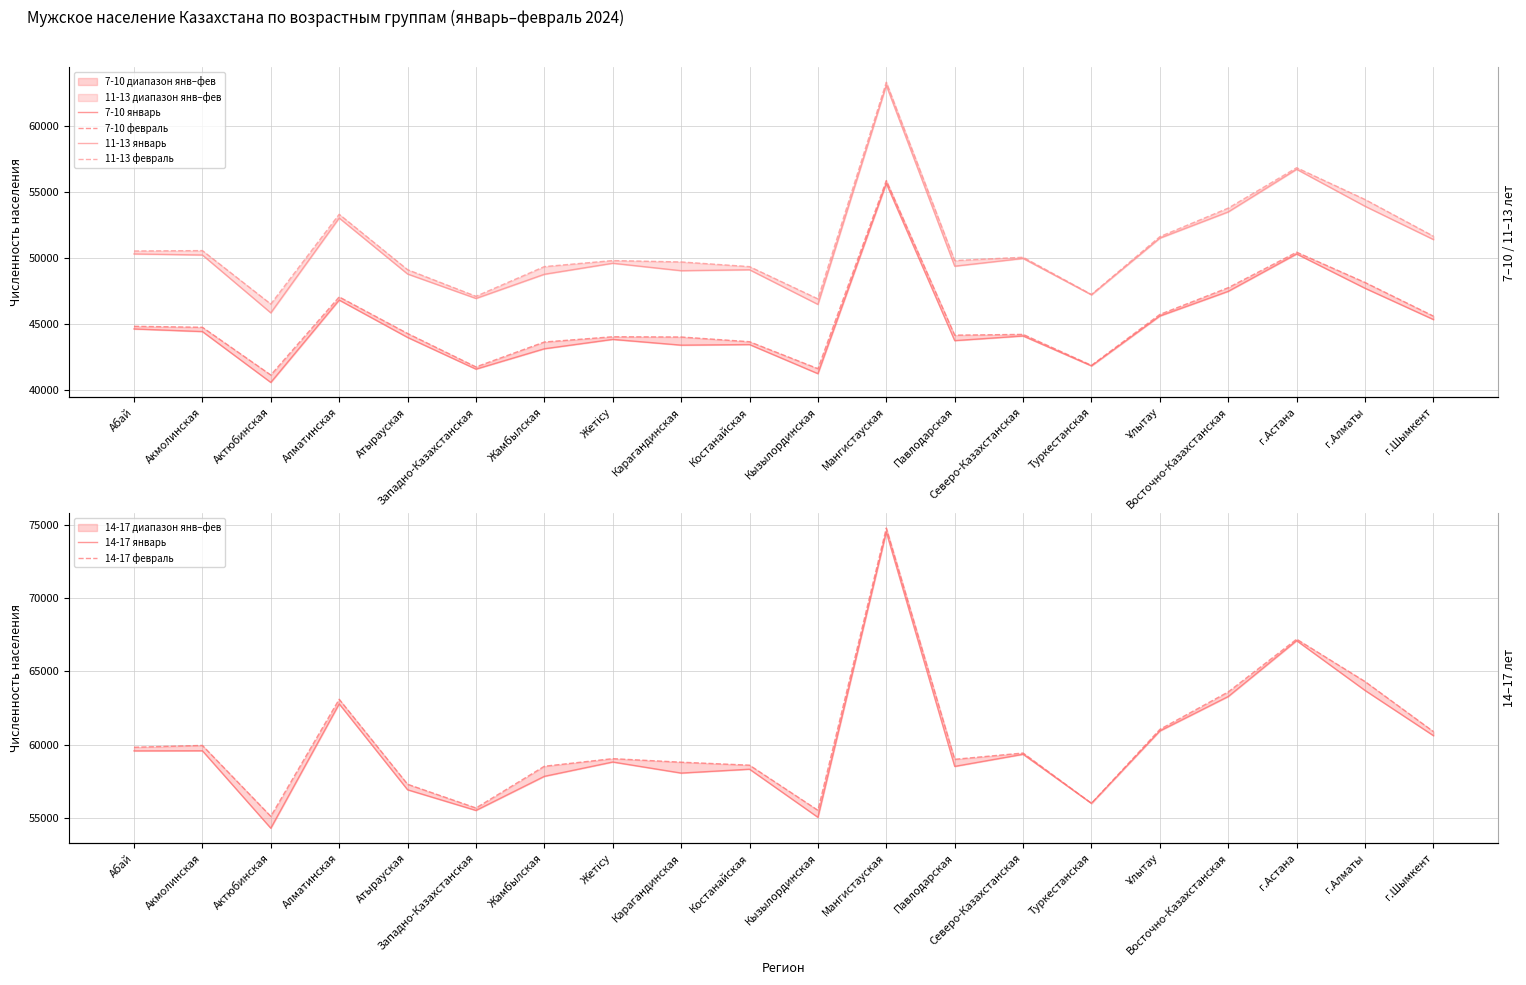

What position from the left is Ұлытау?

16